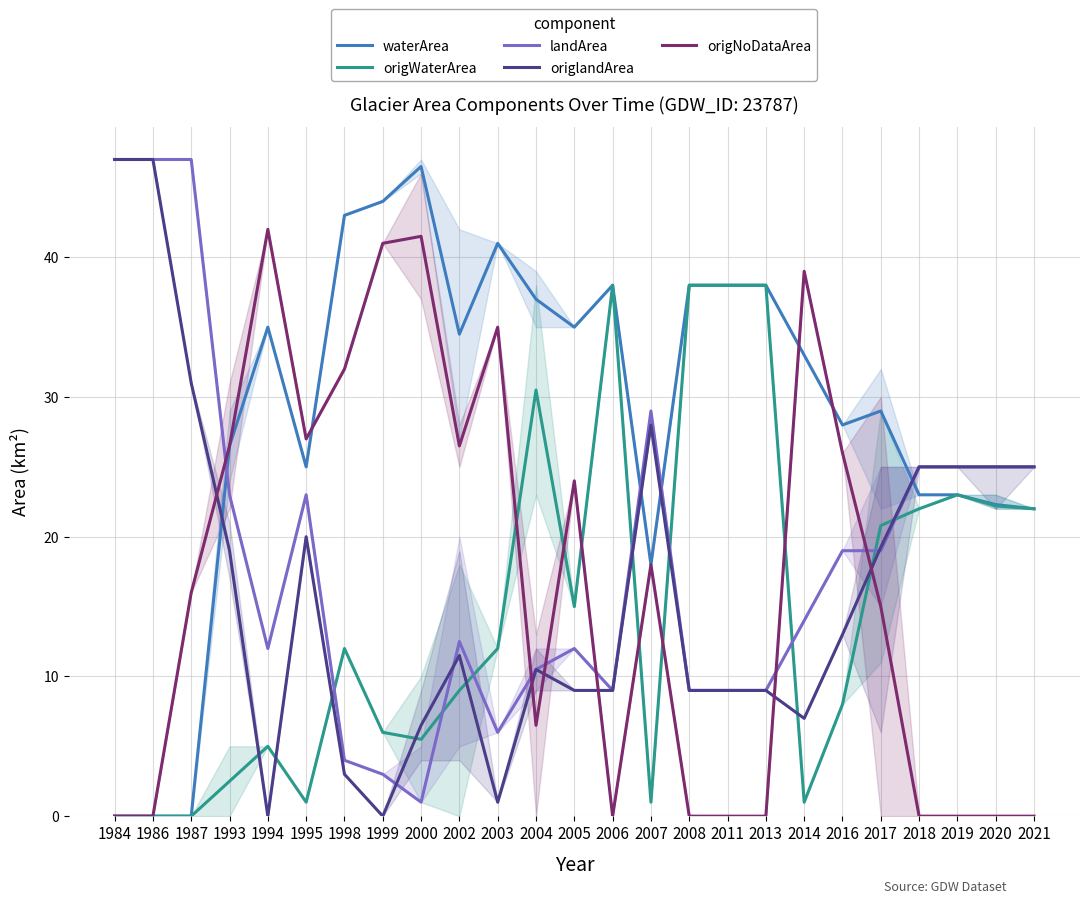

At which label is landArea closest to 24?

1993